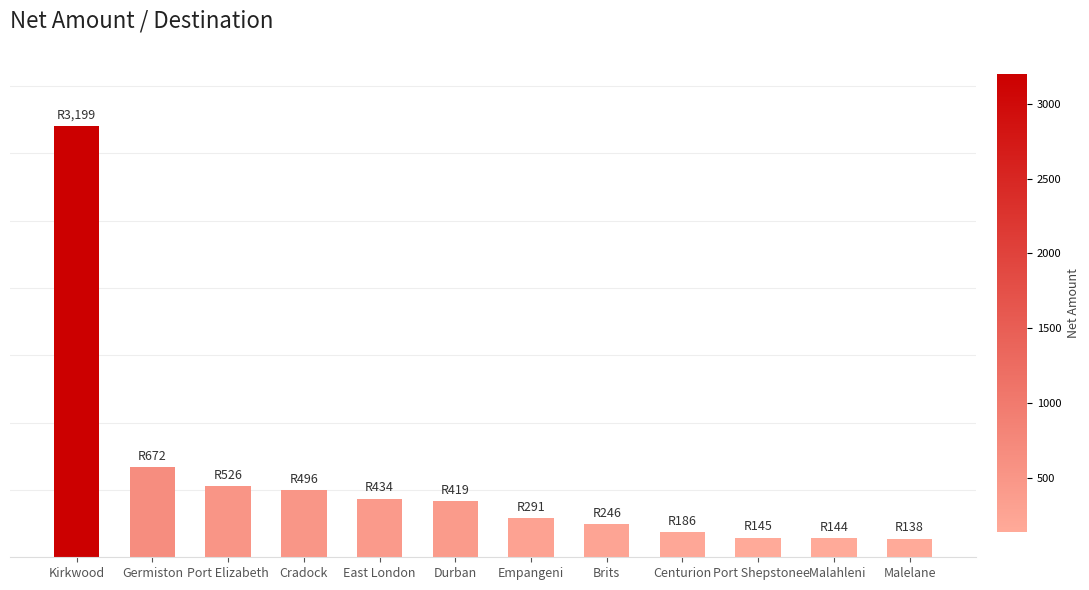

Reading left to right, transcribe all the data shown in this chart.

3199.4	671.7	526.1	496.5	434.5	419.1	290.7	245.5	186.3	145.3	144.2	137.5